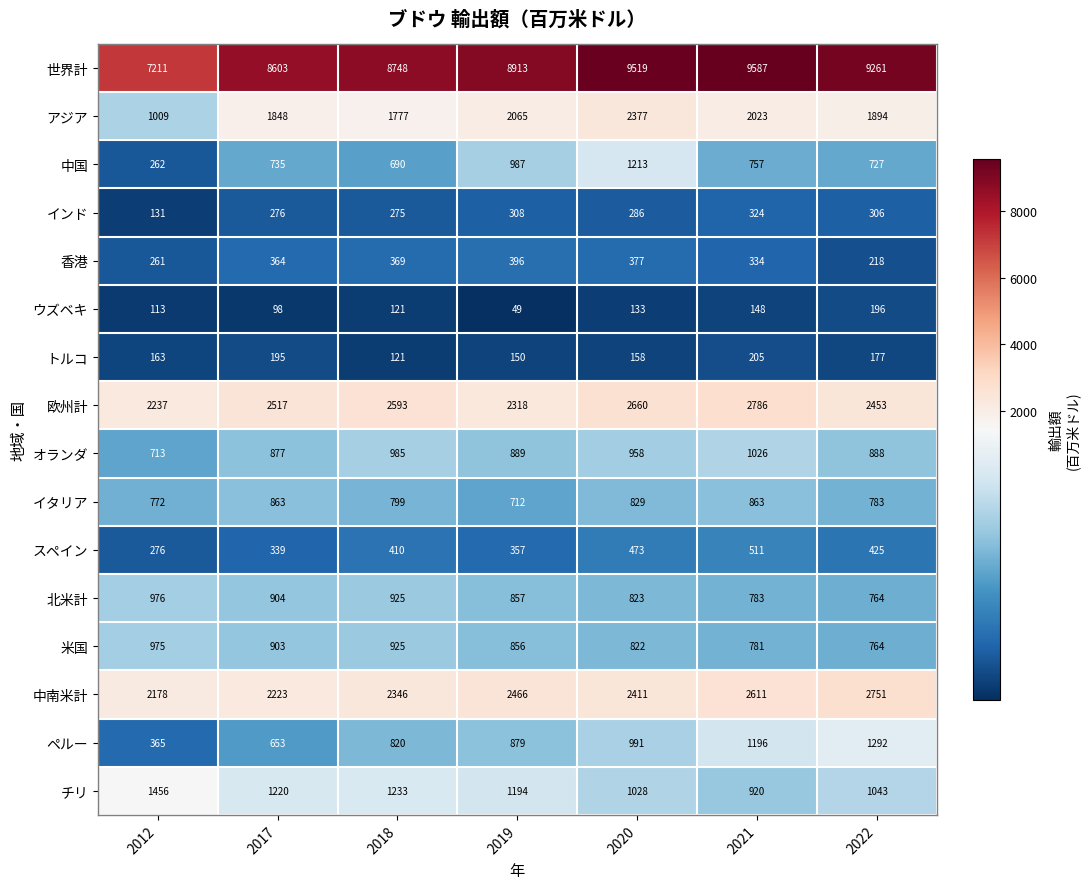

At how many categories does at least one series exceed 2676?

7